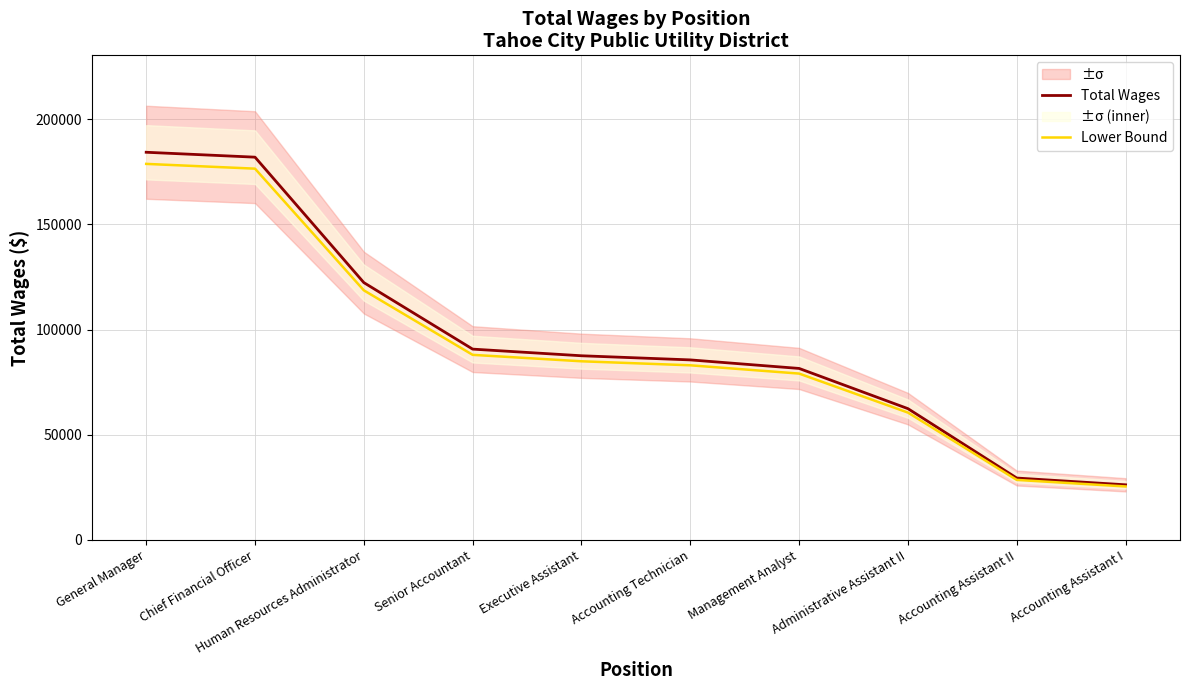

Between Administrative Assistant II and Accounting Assistant I, which series saw the biggest shift?

Total Wages